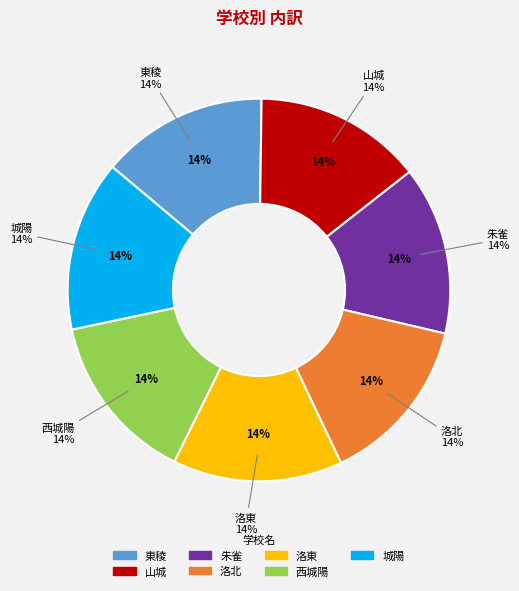

Rank the categories by value from lowest to highest.

東稜, 山城, 朱雀, 洛北, 洛東, 西城陽, 城陽